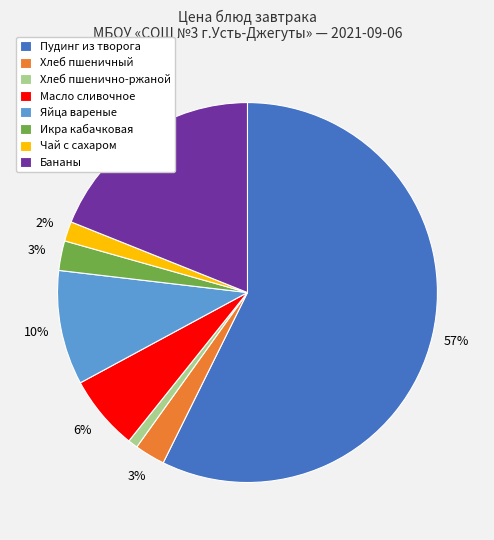

Is it true that Масло сливочное is 1% of the pie?

False